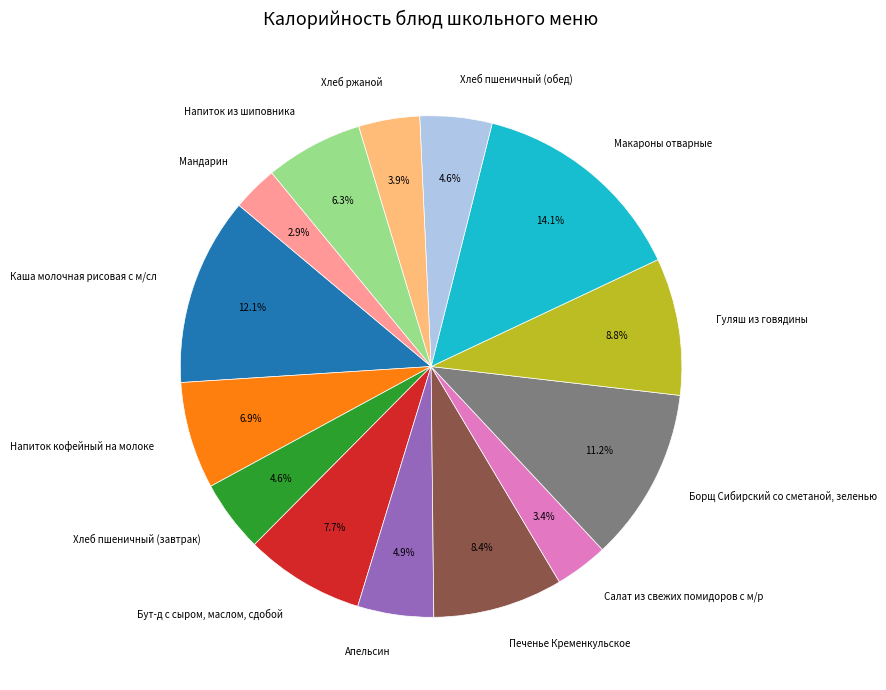

Which slice is the largest?

Макароны отварные